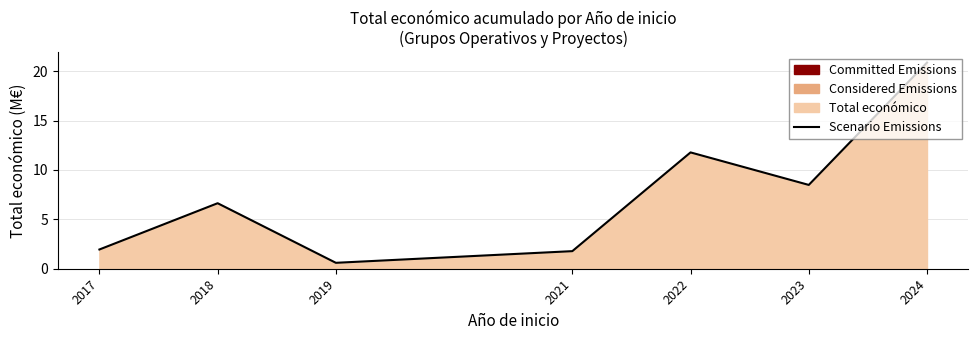

Where is the first local minimum?

2019